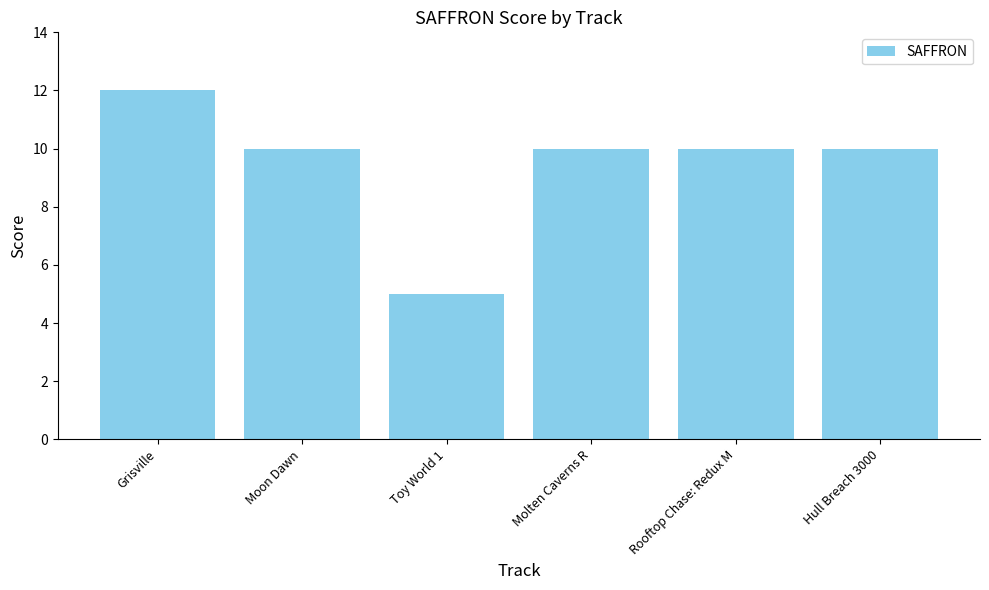

Approximately how many times larger is the value at Molten Caverns R compared to Toy World 1?

2.0